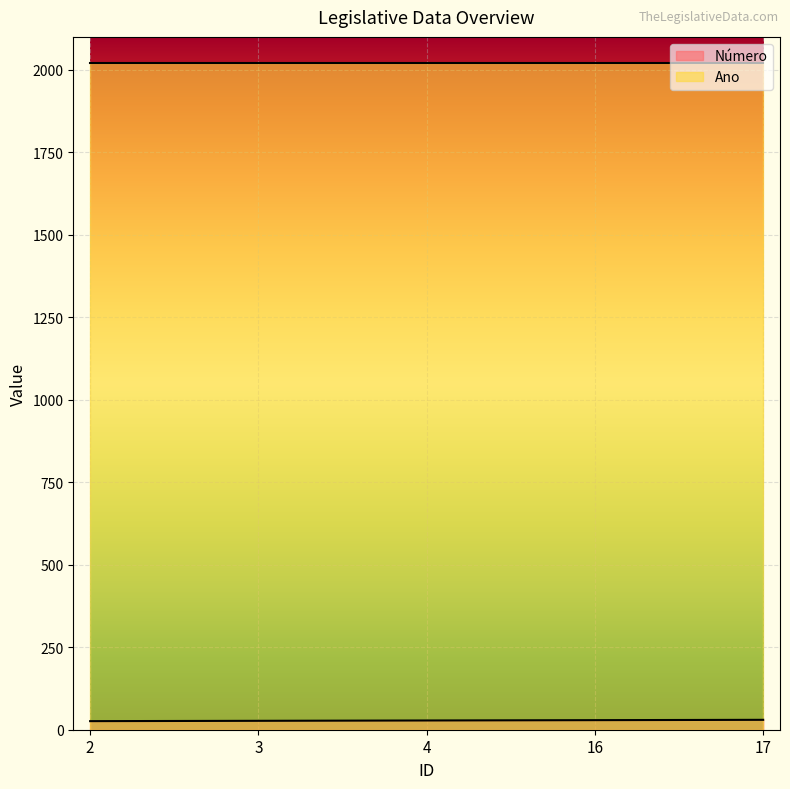

What is the value of the 1st point from the left?

26